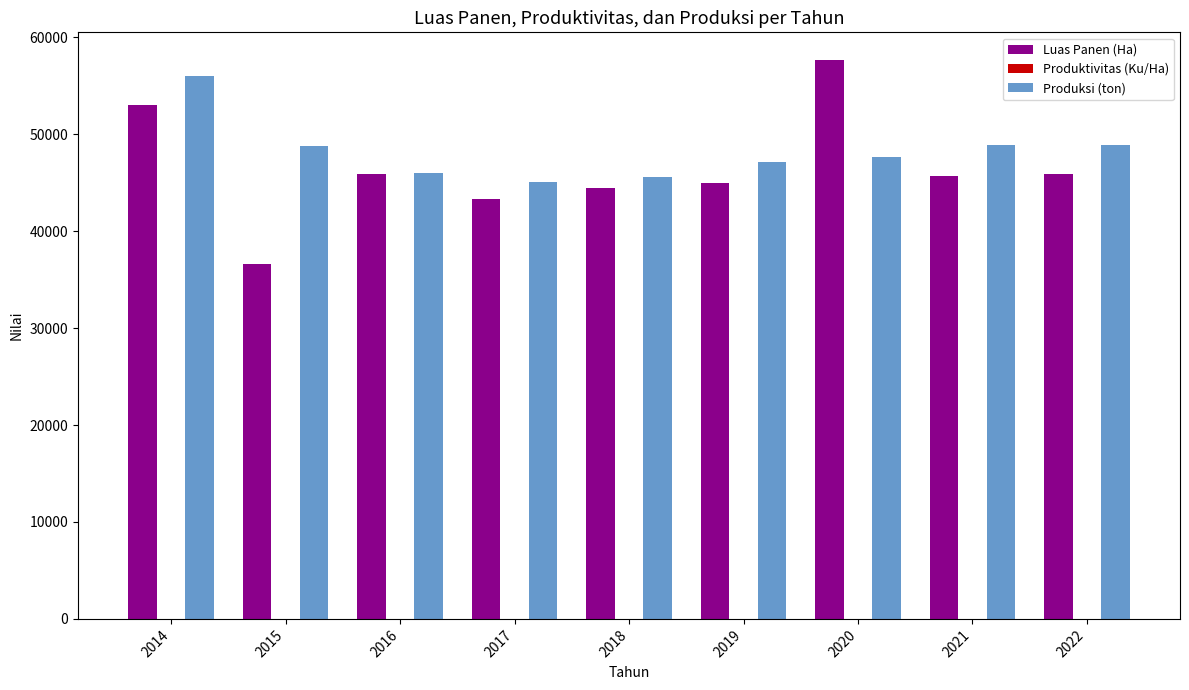

What is the greatest value displayed?

57638.0